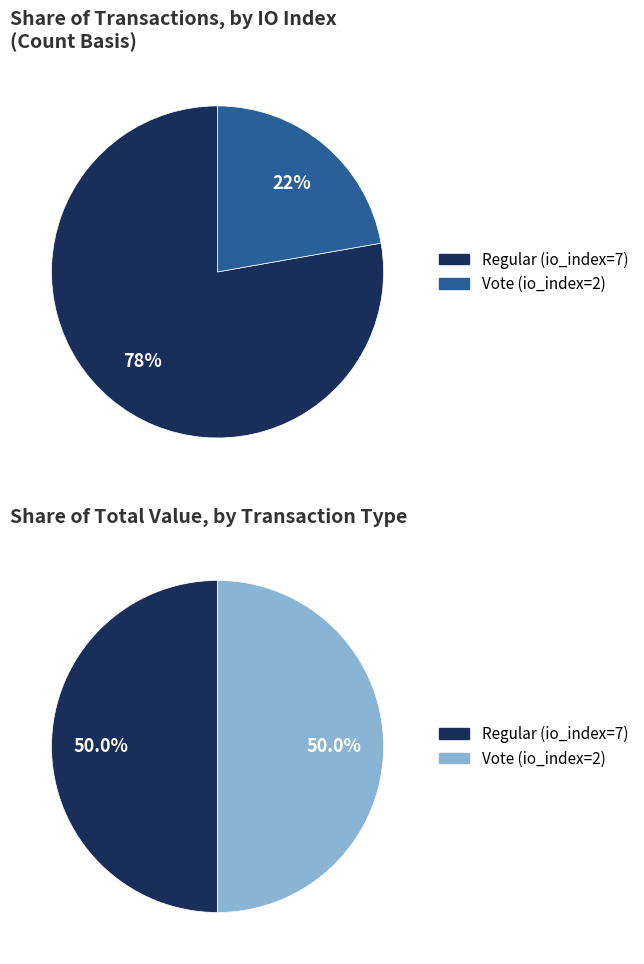

Which slice is the smallest?

Vote (io_index=2)